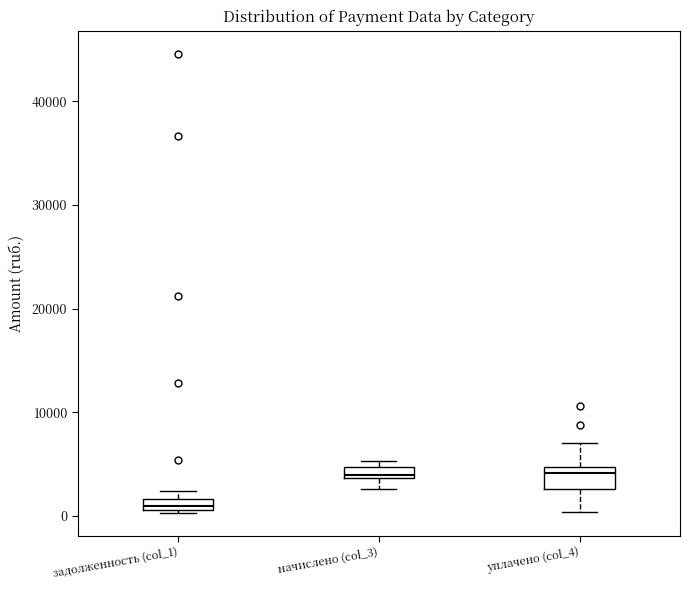

Where does the lower whisker of the box for начислено (col_3) end on the y-axis? The values are not printed on the chart, so give them approximately, as read against the axis.

3000